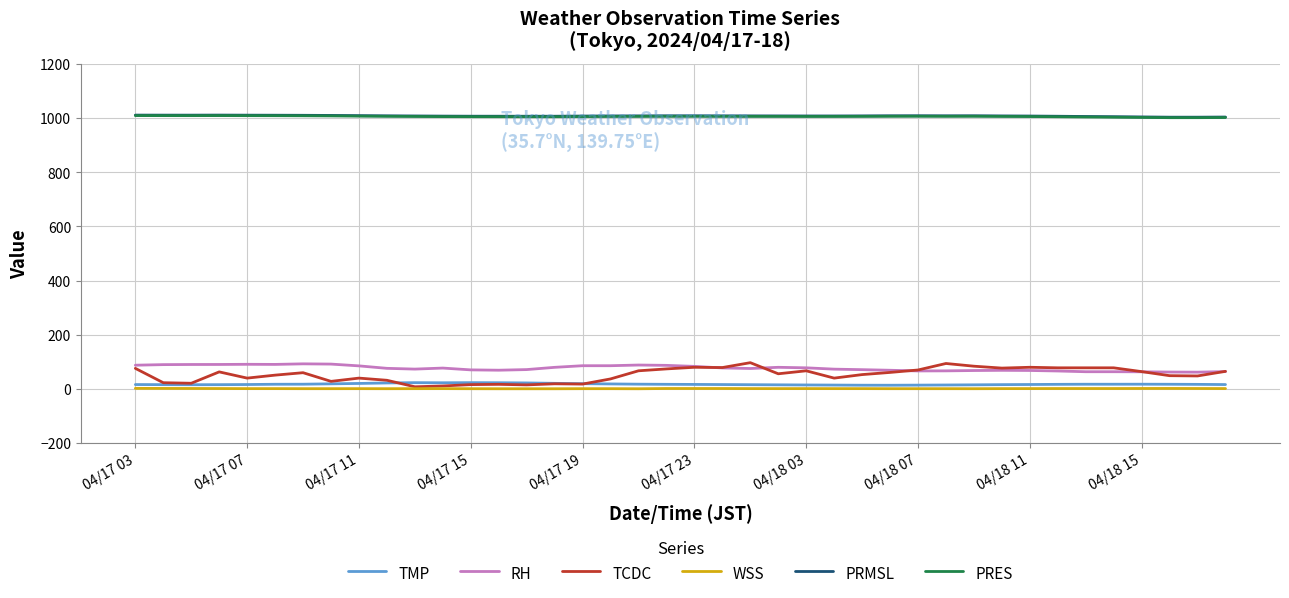

What is the lowest value of the PRES series?

1001.8